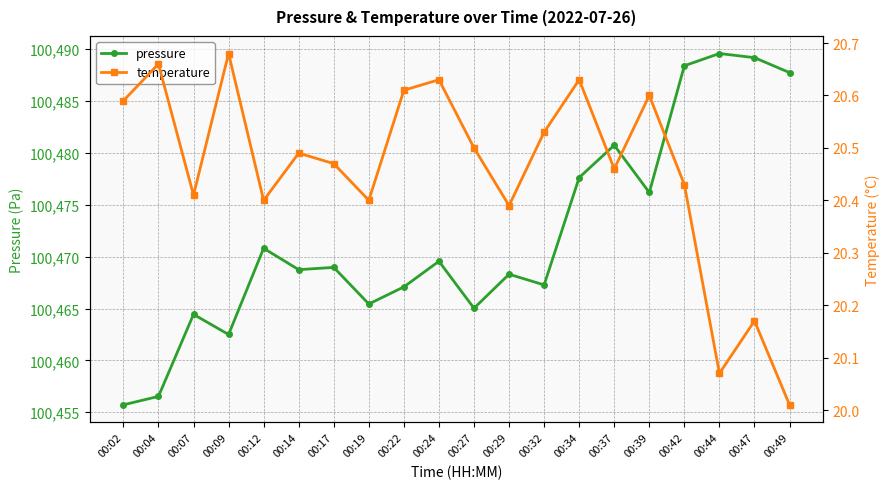

List the labels in order of temperature value, smallest first.

00:49, 00:44, 00:47, 00:29, 00:12, 00:19, 00:07, 00:42, 00:37, 00:17, 00:14, 00:27, 00:32, 00:02, 00:39, 00:22, 00:24, 00:34, 00:04, 00:09